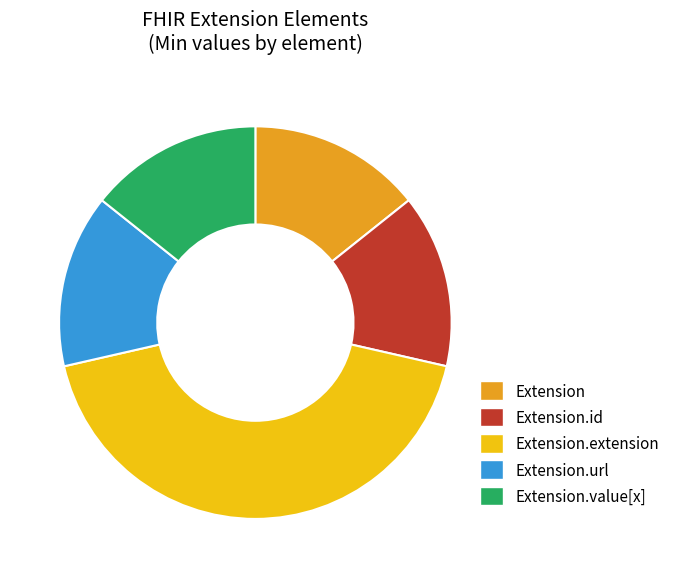

Is the sum of Extension.url and Extension.id greater than half?

No